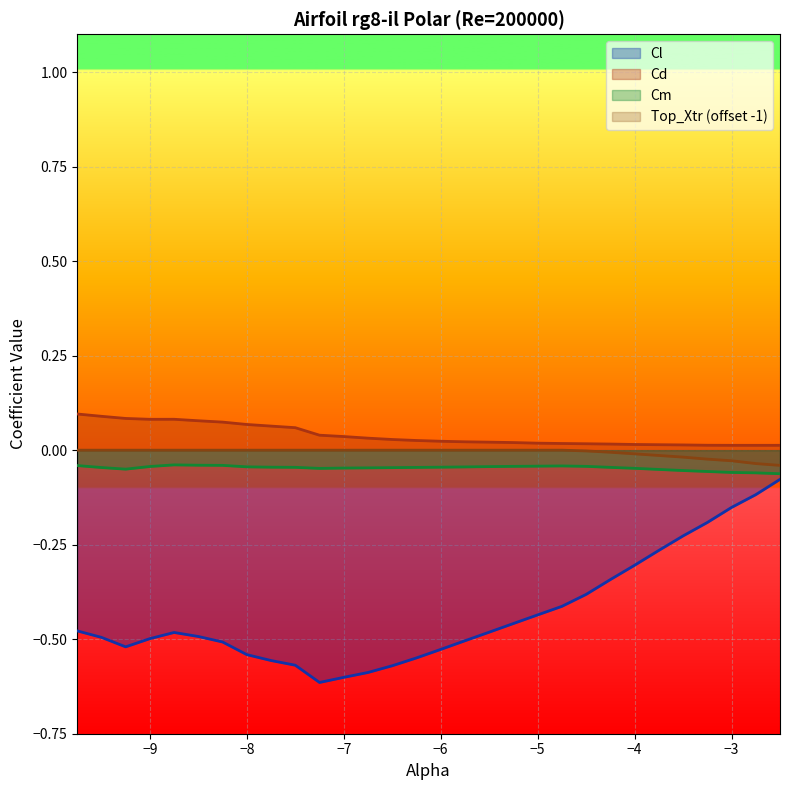

Rank the series by their maximum value, from lowest to highest.

Cl, Cm, Top_Xtr (offset -1), Cd